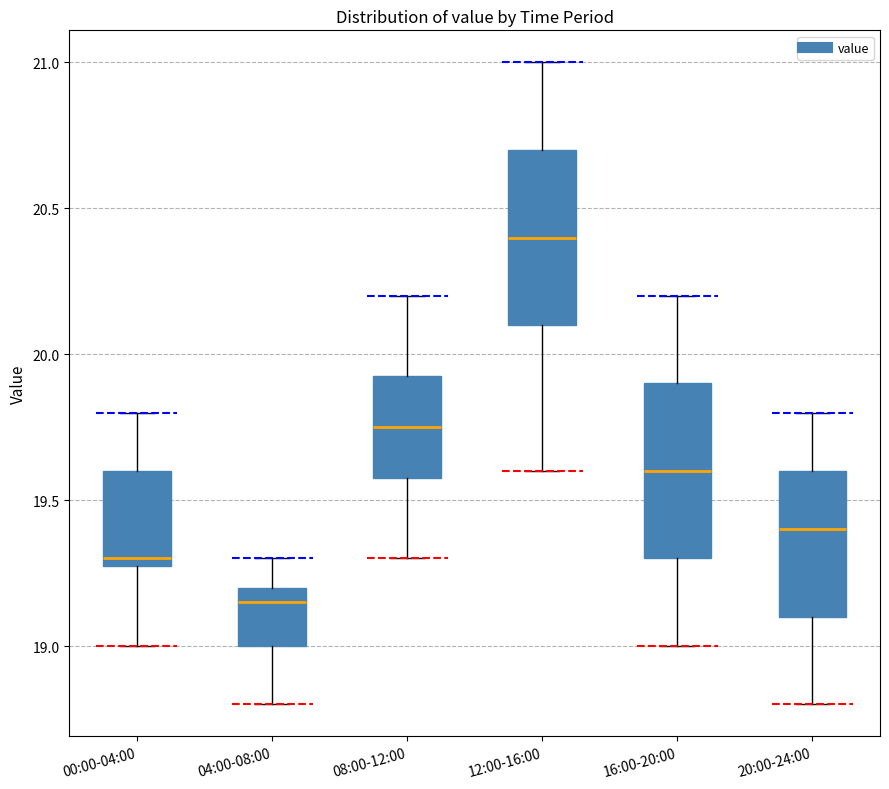

Where does the median line of the box for 08:00-12:00 sit on the y-axis? The values are not printed on the chart, so give them approximately, as read against the axis.

19.75